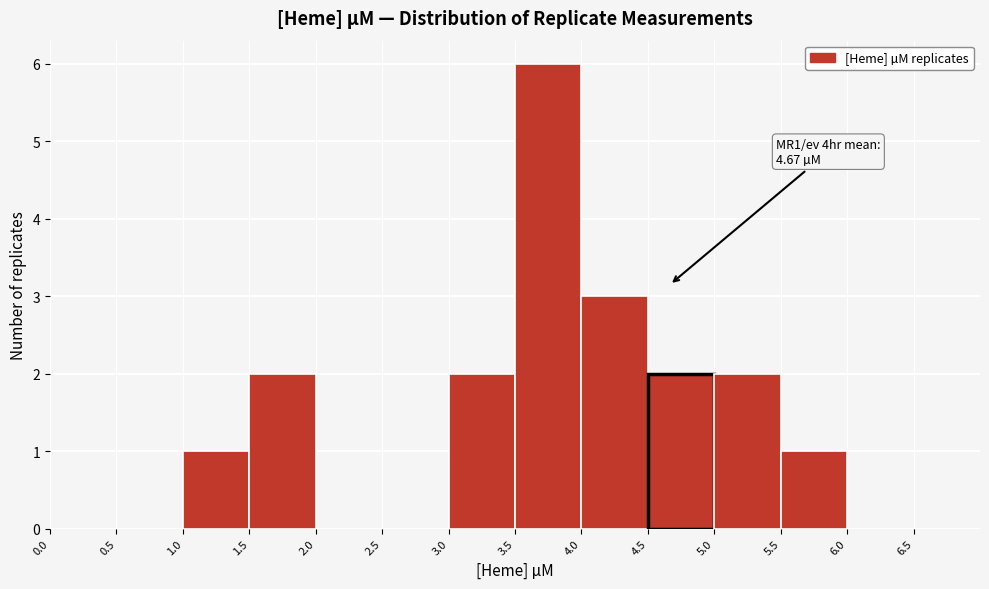

Over which range of the x-axis is the bar tallest?

3.5 to 4.0